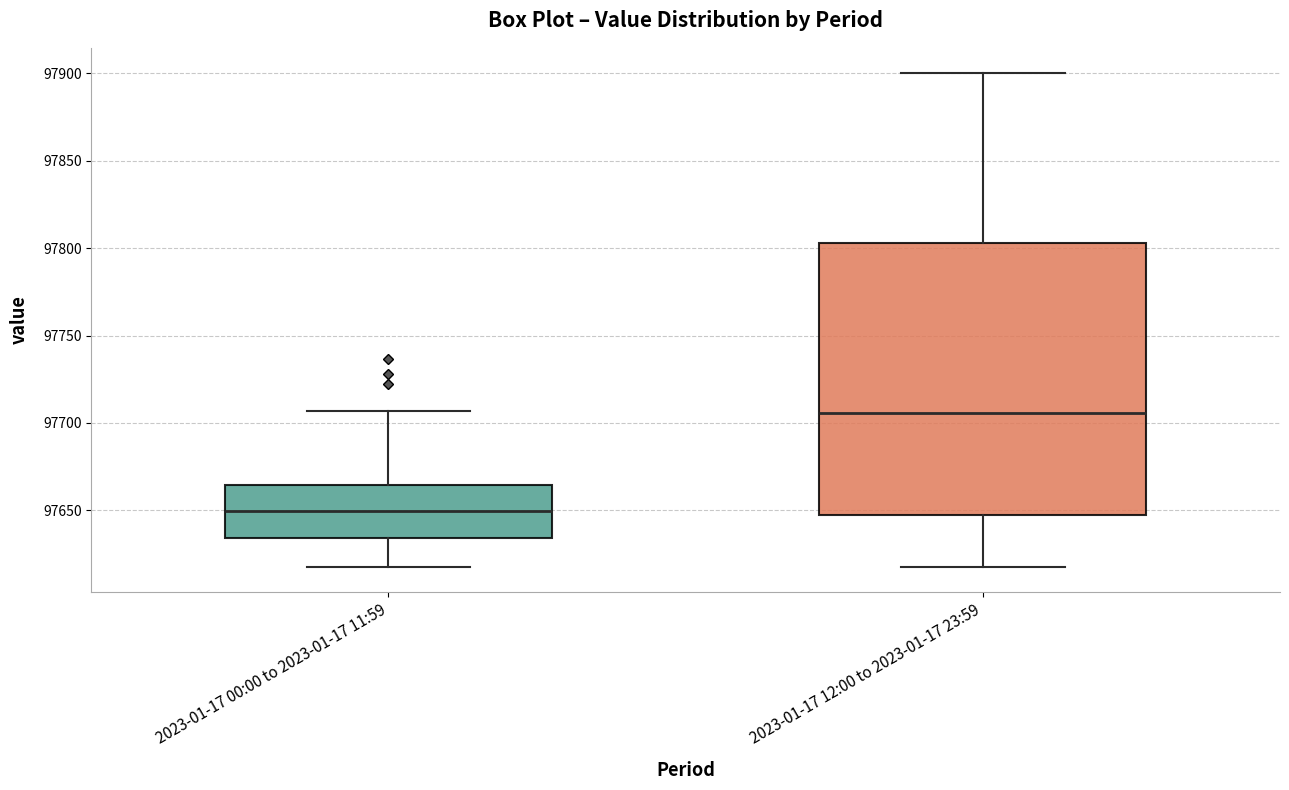

Reading left to right, transcribe this box plot: for each box, give where its median line is, the range the box spans, and where its two whiskers end, as read against the y-axis. The values are not printed on the chart, so give them approximately, as read against the axis.

2023-01-17 00:00 to 2023-01-17 11:59: median 97650, box 97635 to 97665, whiskers 97620 to 97705
2023-01-17 12:00 to 2023-01-17 23:59: median 97705, box 97650 to 97805, whiskers 97620 to 97900